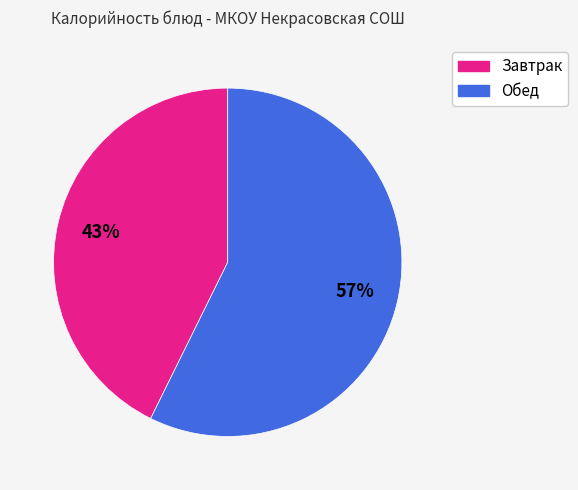

To the nearest percent, what is the average slice percentage?

50%